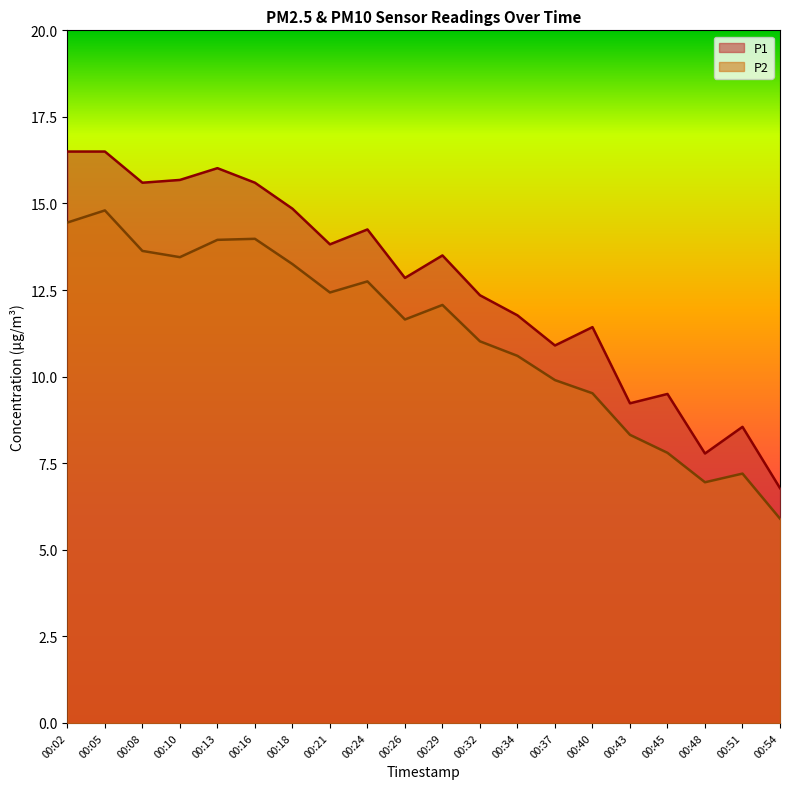

In P2, how many points are higher than both neighbors (excluding endpoints)?

5